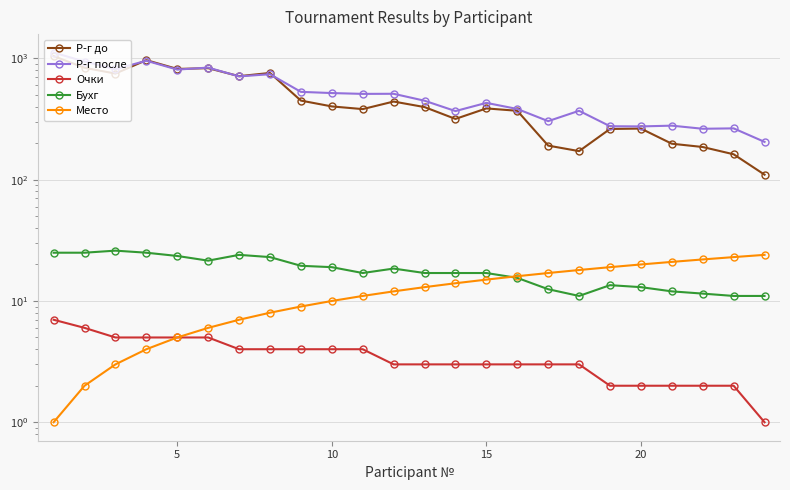

How many lines are shown in the chart?

5